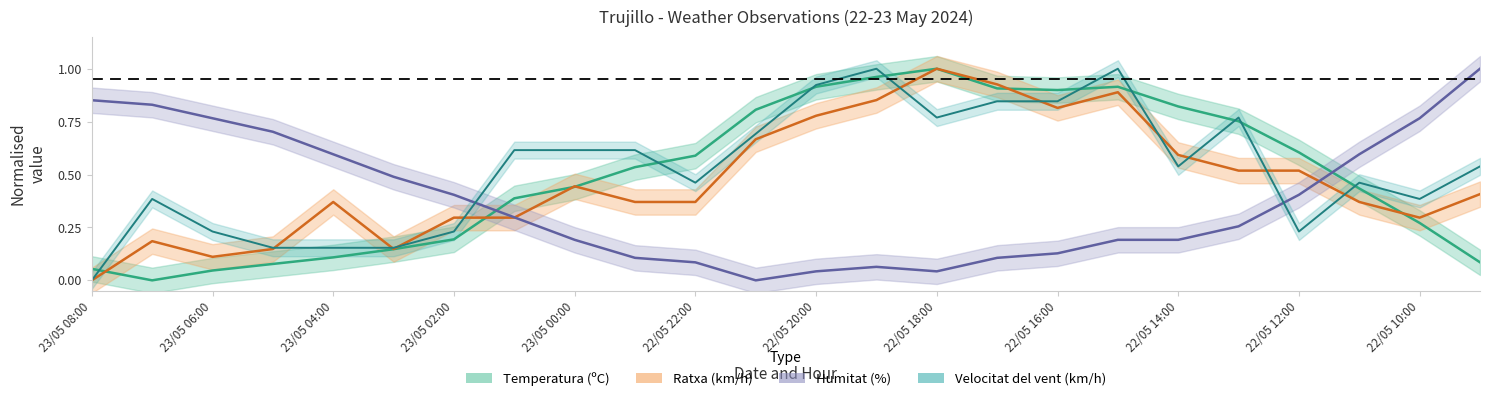

What are all the series names shown in the legend?

Temperatura (C), Ratxa (km/h), Humitat (%), Velocitat del vent (km/h)